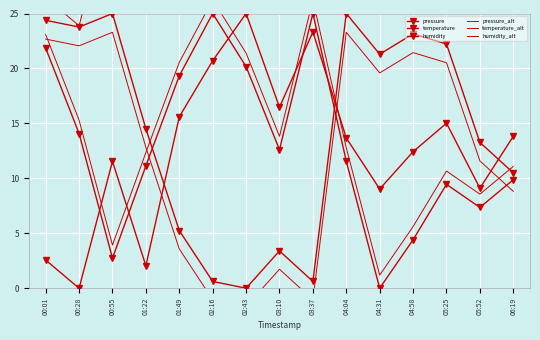

Is it true that pressure equals 23.3 at 03:37?

True